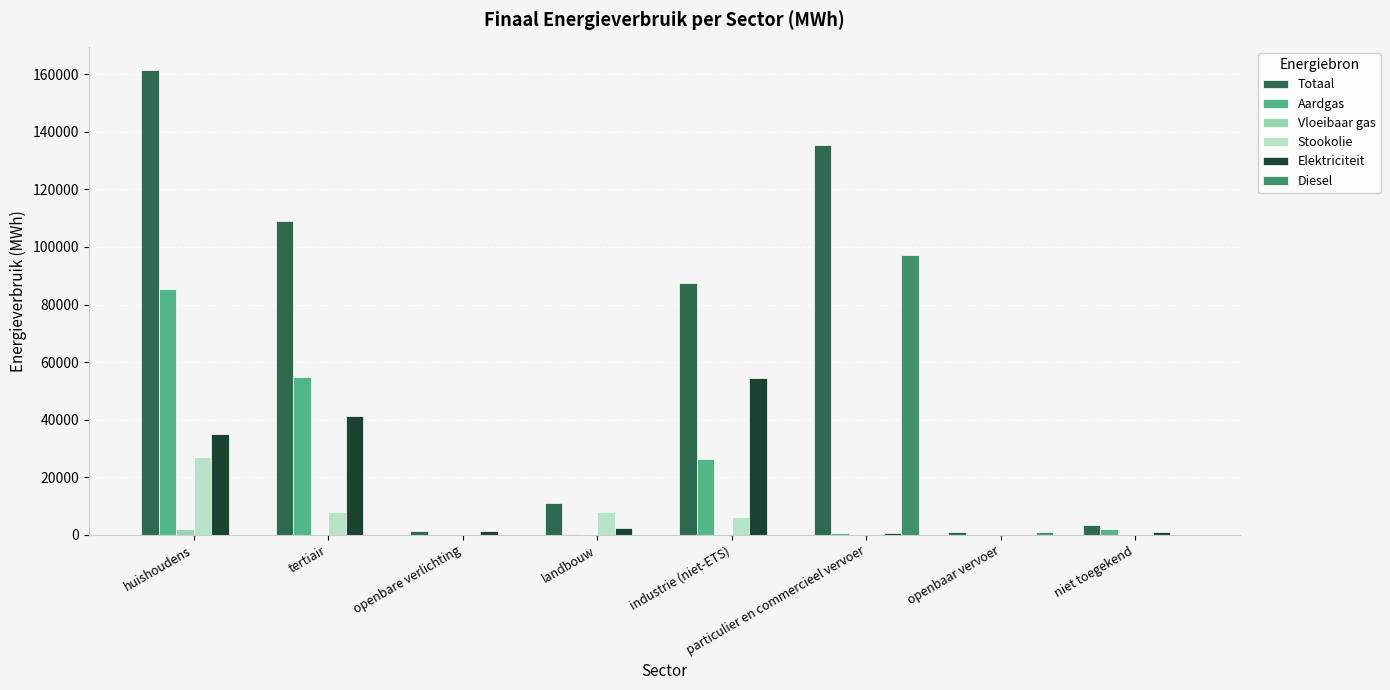

True or false: Elektriciteit has a value of 1172.2 at niet toegekend.

True